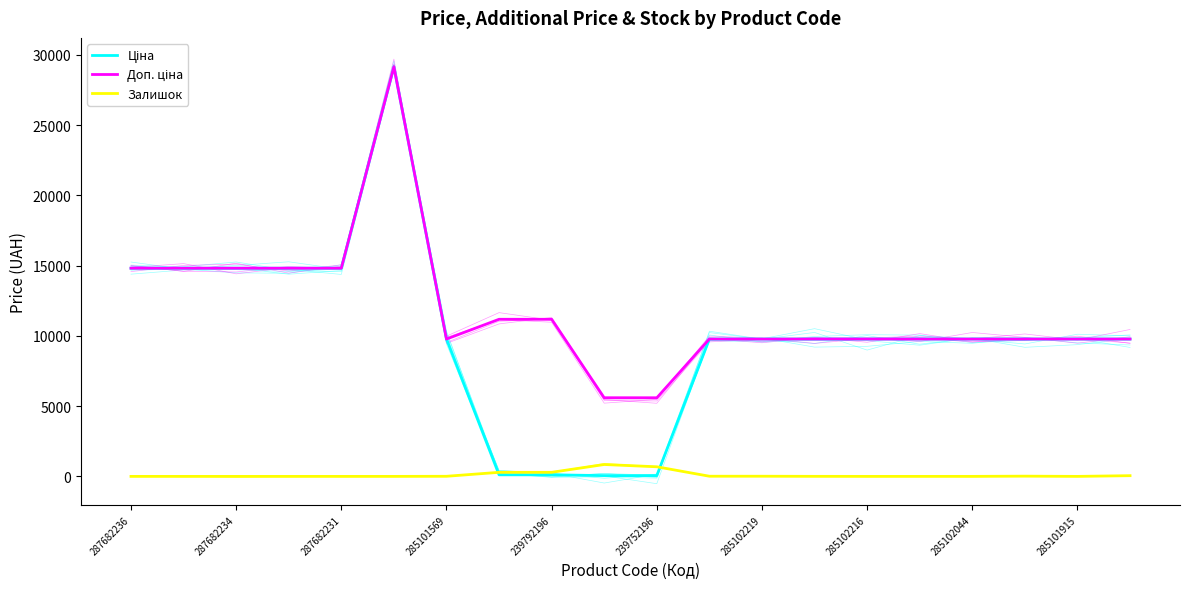

The value of Залишок at 285101915 is 1384.2. True or false?

False